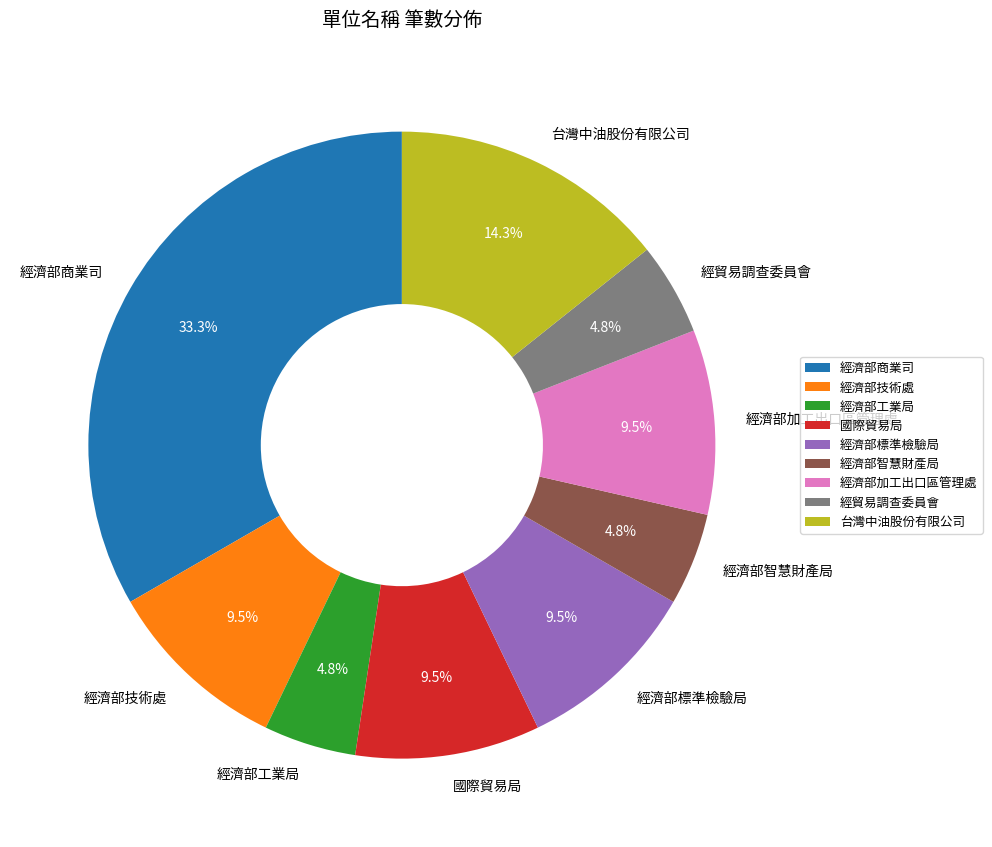

To the nearest percent, what portion does 經濟部商業司 represent?

33%